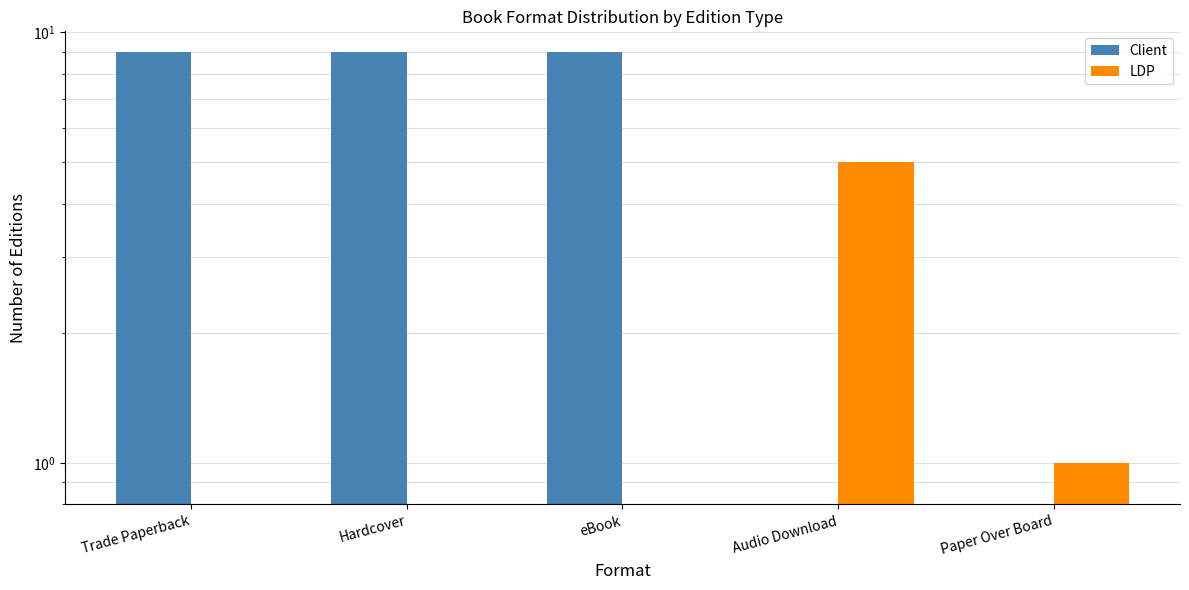

What is the difference between the LDP values at Paper Over Board and Audio Download?

4